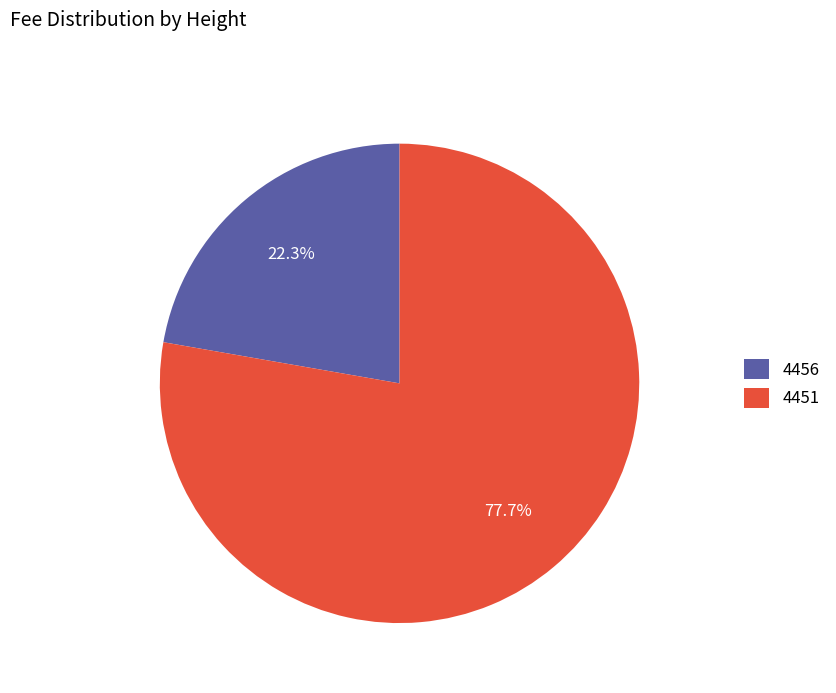

True or false: 4451 accounts for 90% of the total.

False